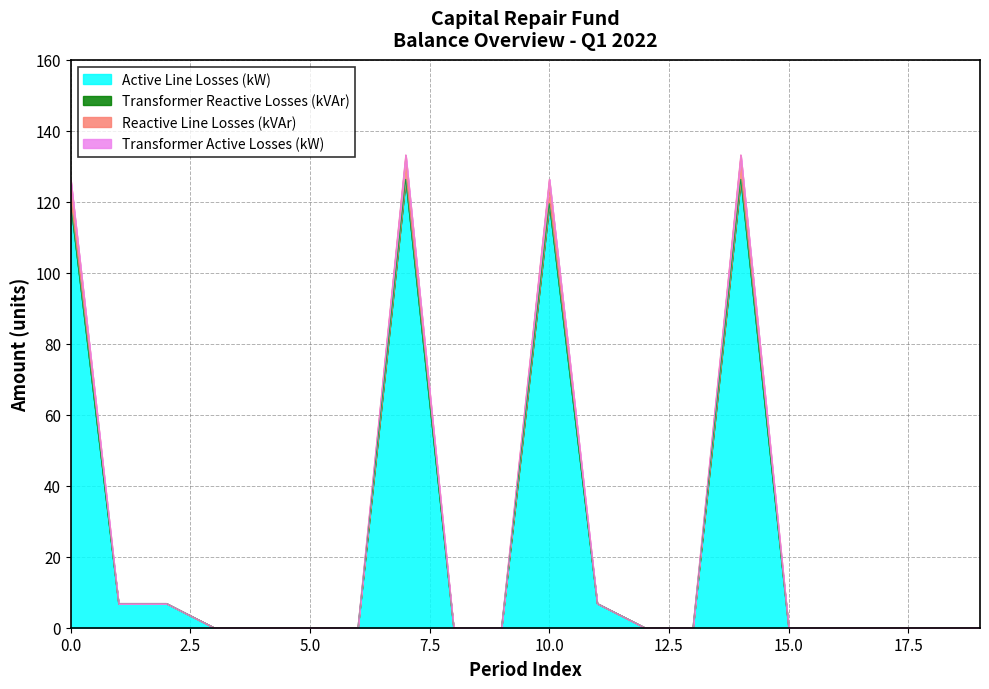

What is the greatest value displayed?

133.2